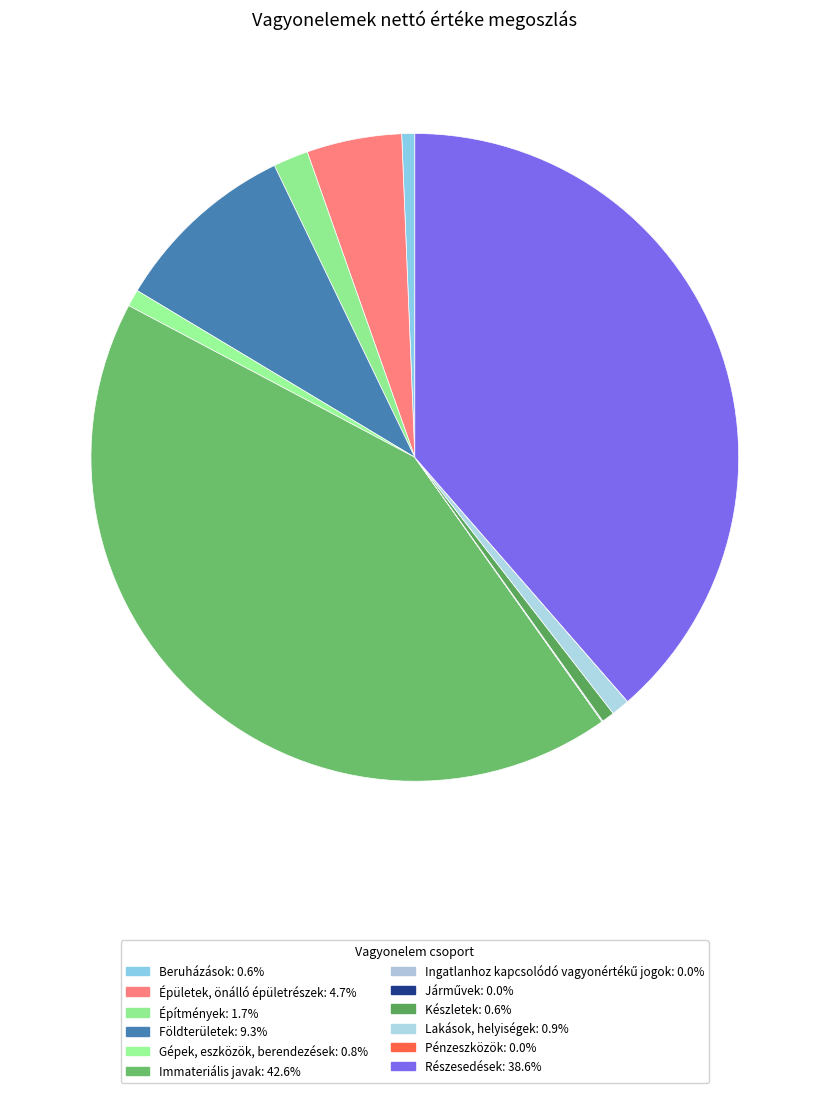

What is the smallest slice in the pie chart?

Pénzeszközök